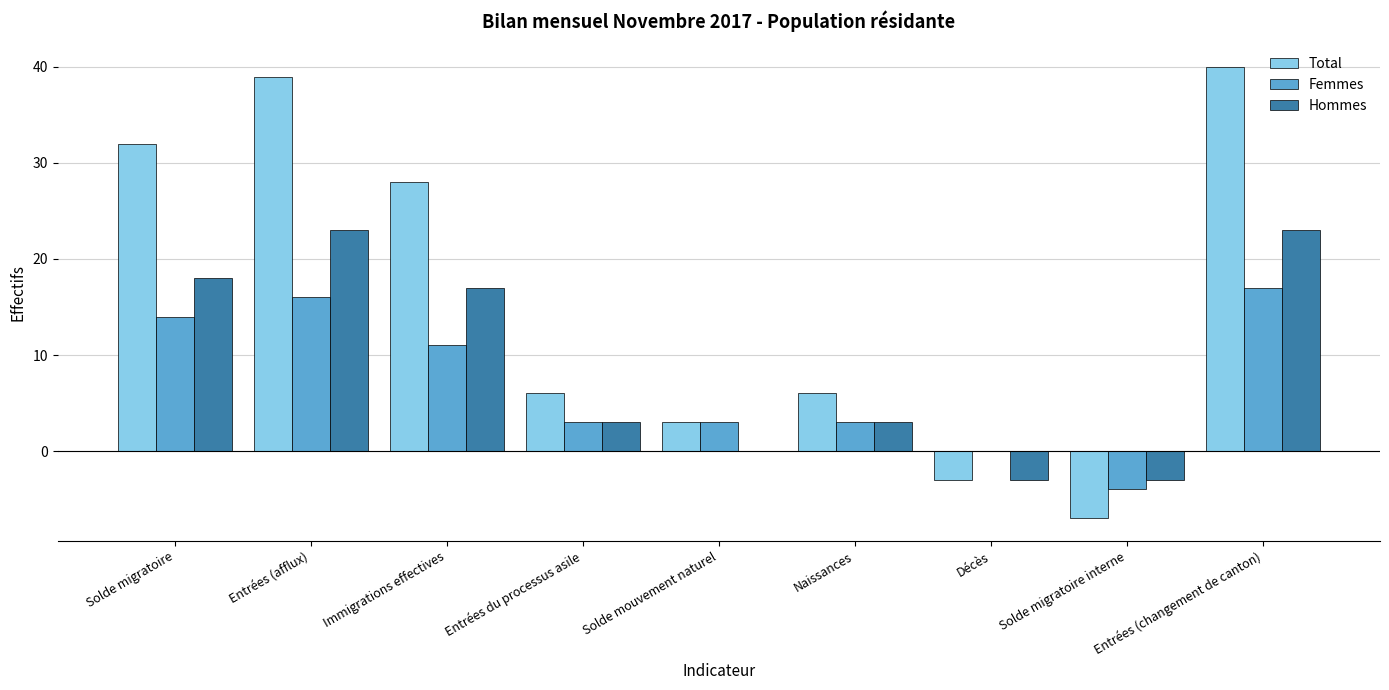

The Hommes series shows 18 at Solde migratoire. True or false?

True